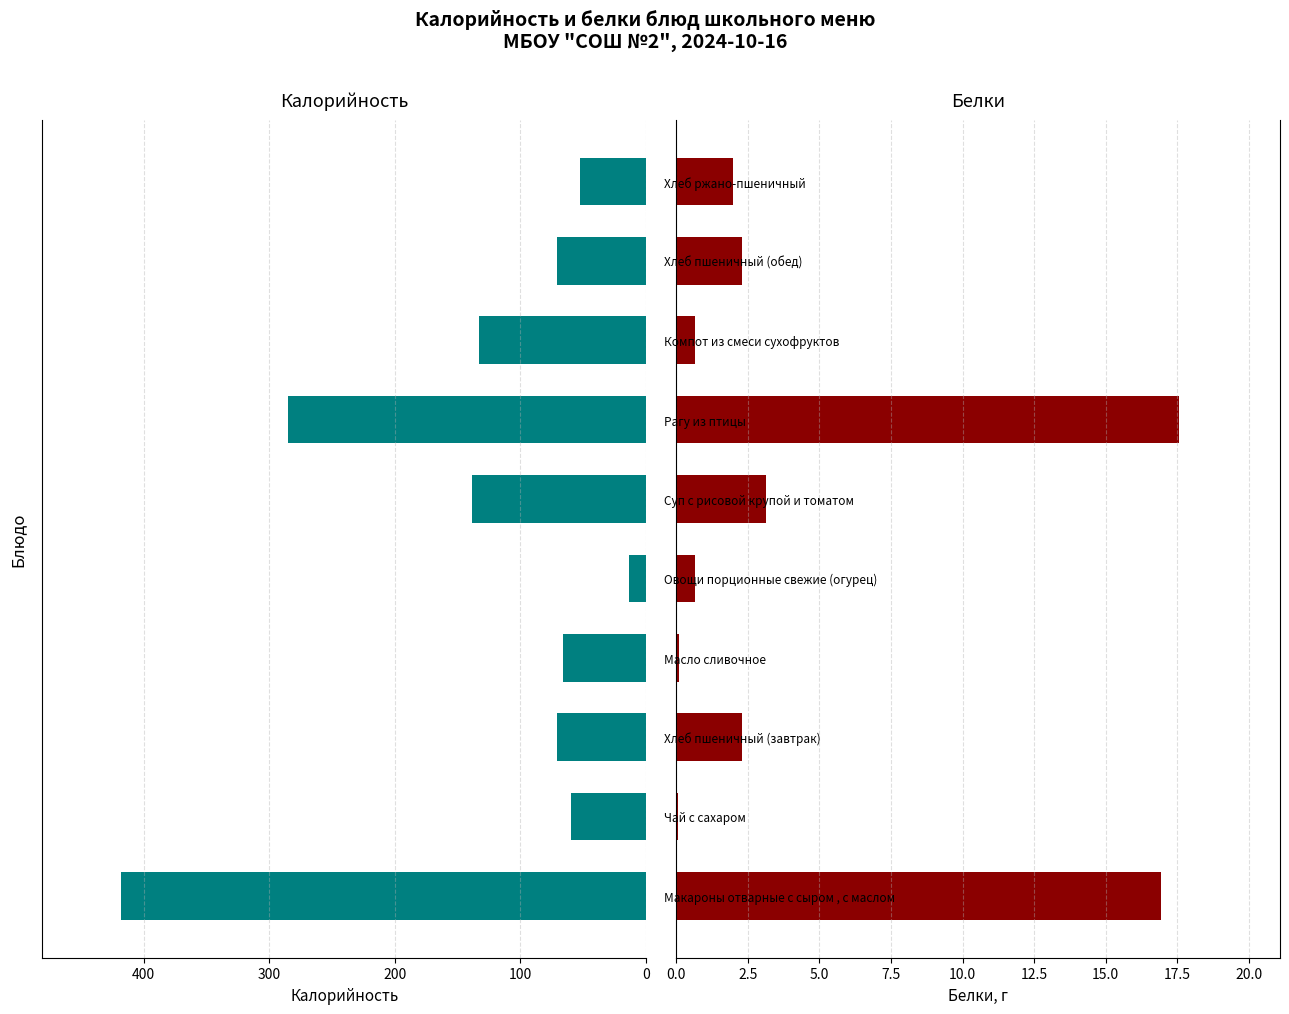

List the series in order of their peak value, lowest first.

Белки, Калорийность